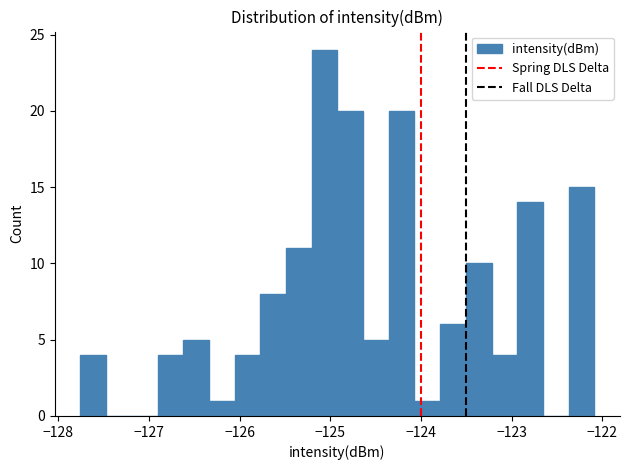

Around what value on the x-axis is the tallest bar? Give the approximate position of its centre, as read against the axis.

-125.1